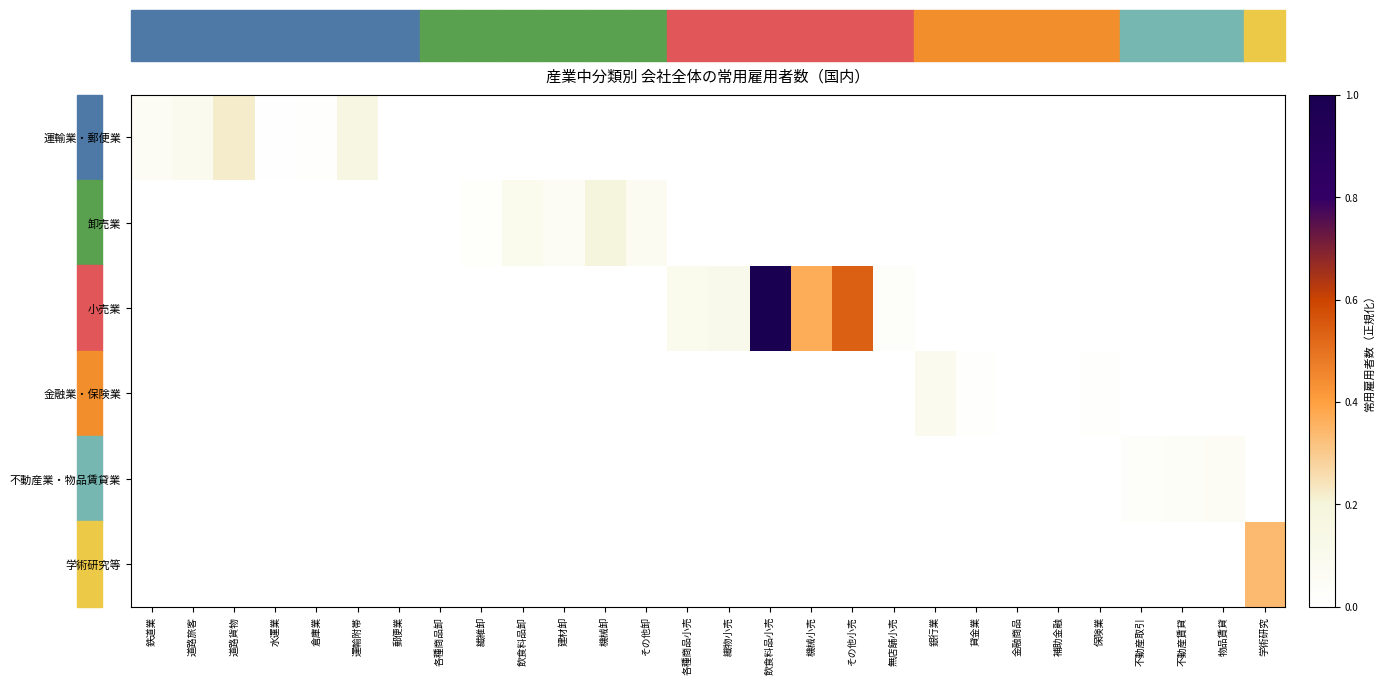

At 不動産取引, list the series in order from largest to smallest.

不動産業・物品賃貸業, 運輸業・郵便業, 卸売業, 小売業, 金融業・保険業, 学術研究等